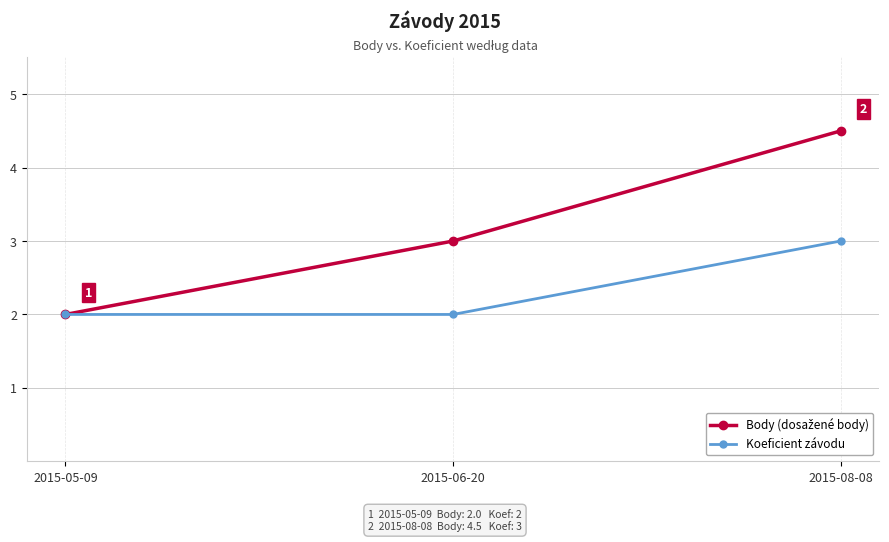

Reading left to right, transcribe all the data shown in this chart.

Body: 2015-05-09=2.0	2015-06-20=3.0	2015-08-08=4.5
Koeficient: 2015-05-09=2.0	2015-06-20=2.0	2015-08-08=3.0